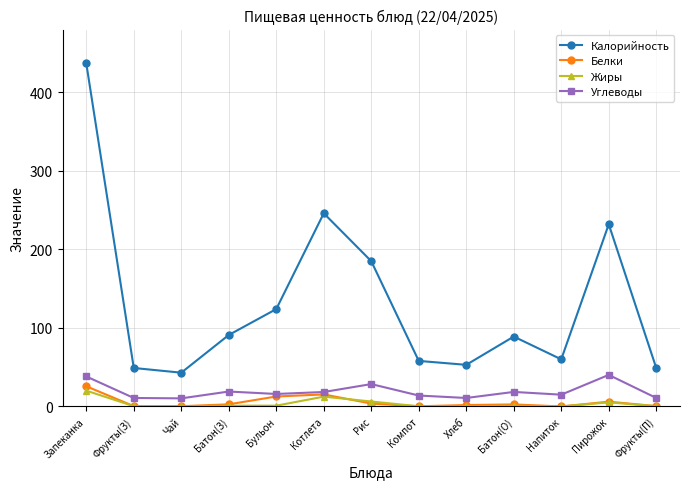

What is the label of the 5th point from the left?

Бульон